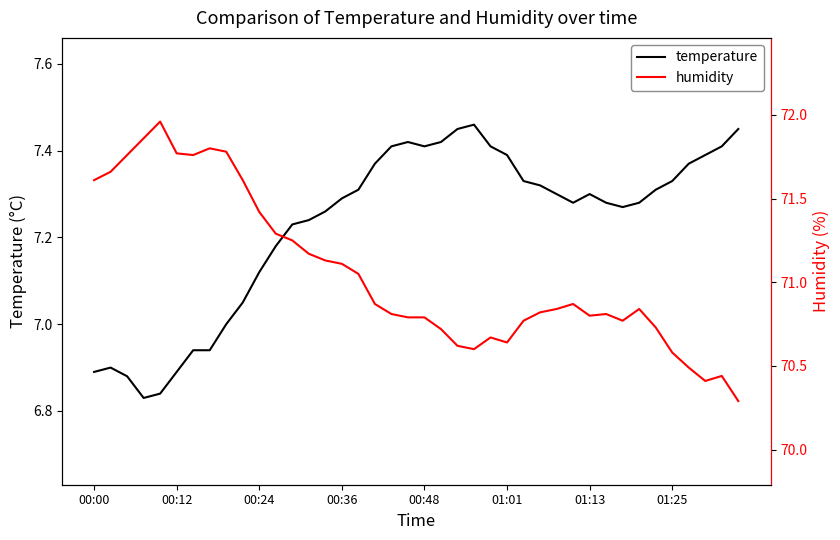

The temperature series shows 4.2 at 00:48. True or false?

False